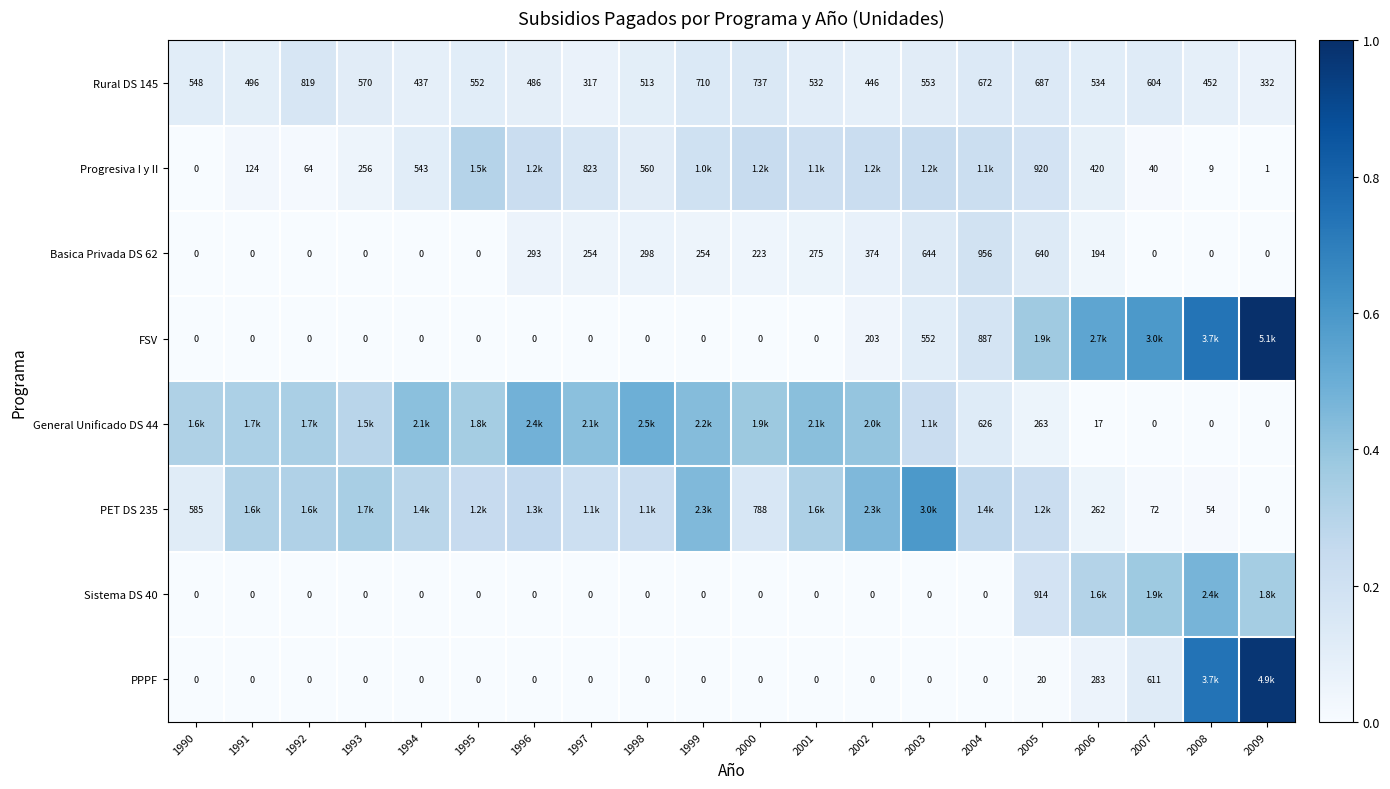

Which category has the lowest value across all series?

1990